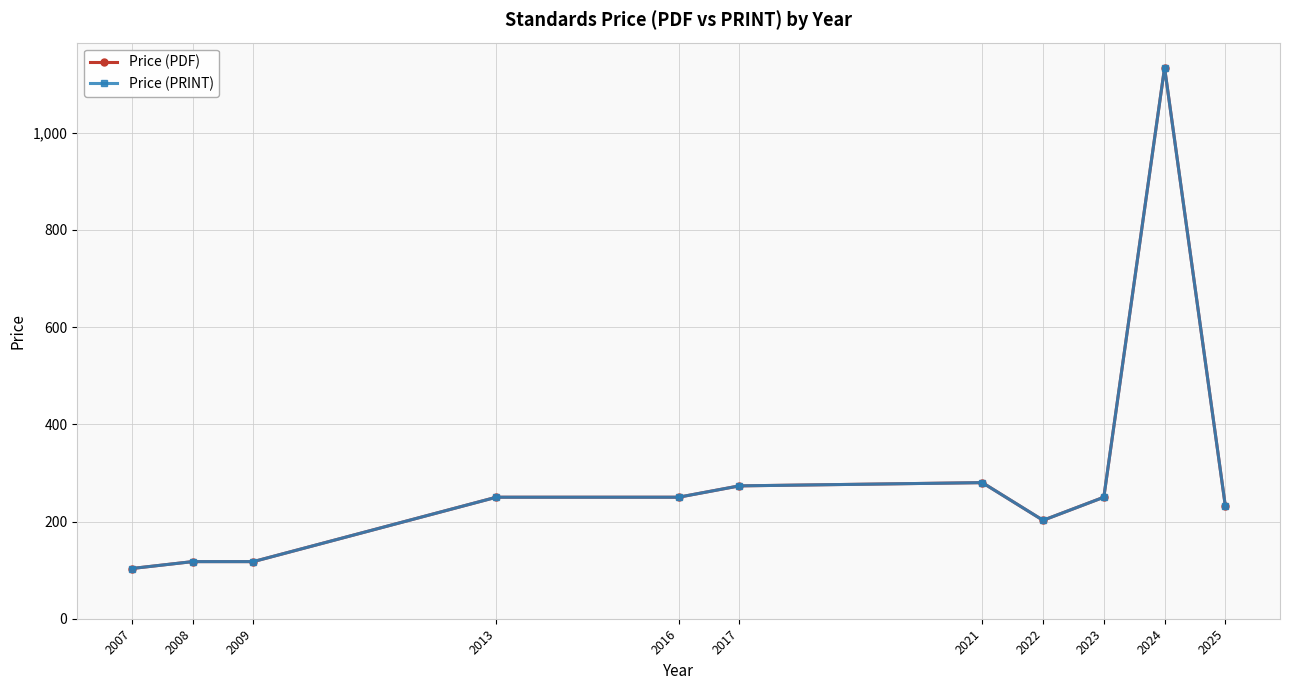

Which series has the widest spread of values?

Price (PDF)